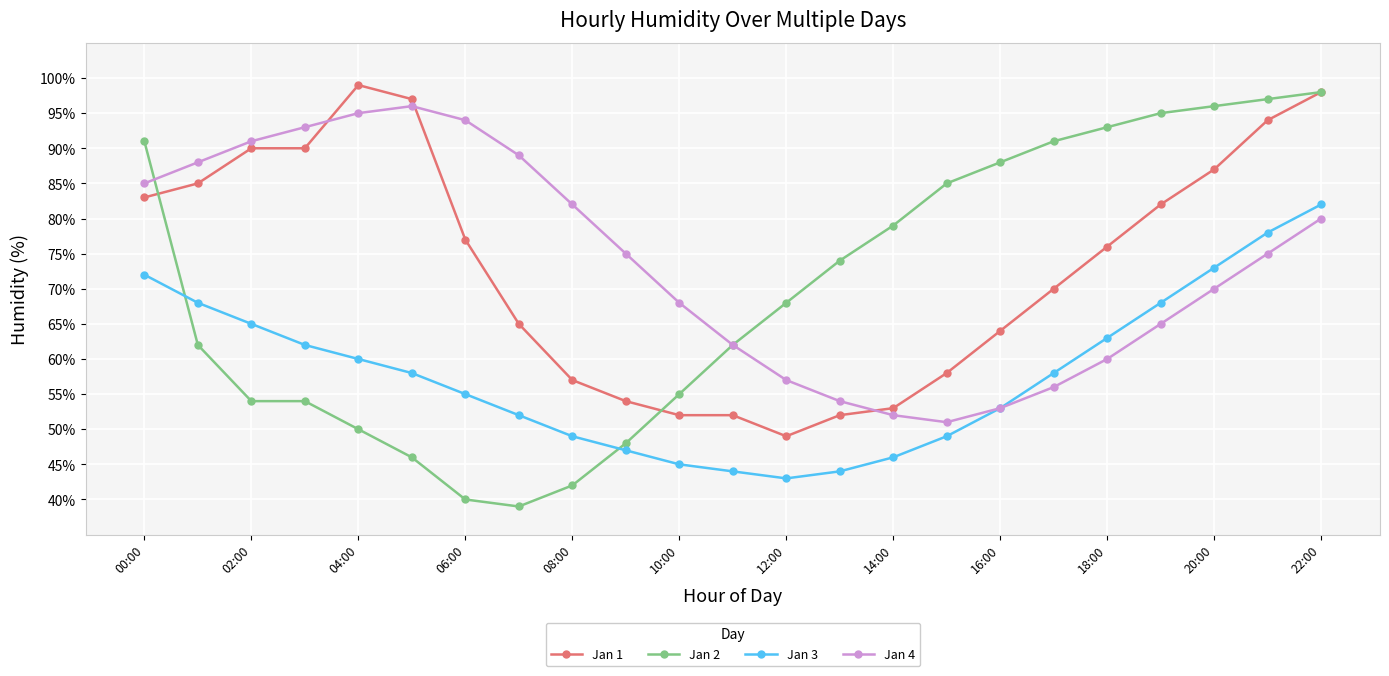

Which series ends up on top after the final intersection of Jan 4 and Jan 1?

Jan 1